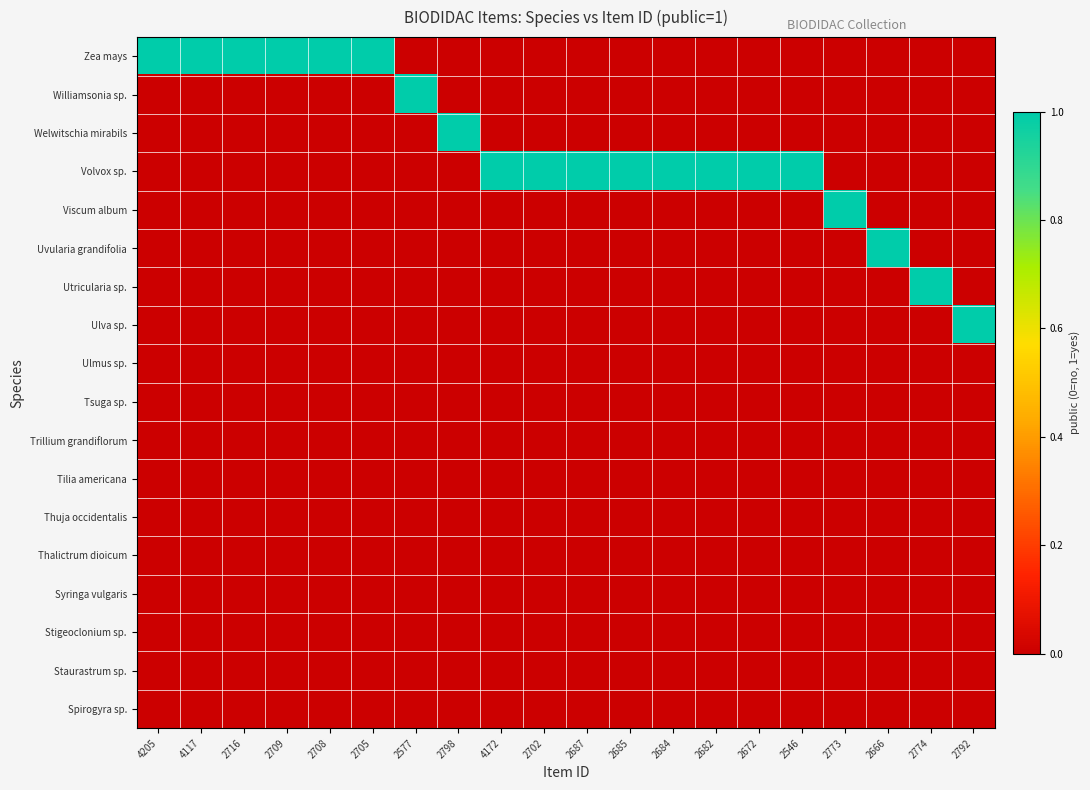

Reading left to right, extract all data points from this chart.

Zea mays: 4205=1	4117=1	2716=1	2709=1	2708=1	2705=1	2577=0	2798=0	4172=0	2702=0	2687=0	2685=0	2684=0	2682=0	2672=0	2546=0	2773=0	2666=0	2774=0	2792=0
Williamsonia sp.: 4205=0	4117=0	2716=0	2709=0	2708=0	2705=0	2577=1	2798=0	4172=0	2702=0	2687=0	2685=0	2684=0	2682=0	2672=0	2546=0	2773=0	2666=0	2774=0	2792=0
Welwitschia mirabils: 4205=0	4117=0	2716=0	2709=0	2708=0	2705=0	2577=0	2798=1	4172=0	2702=0	2687=0	2685=0	2684=0	2682=0	2672=0	2546=0	2773=0	2666=0	2774=0	2792=0
Volvox sp.: 4205=0	4117=0	2716=0	2709=0	2708=0	2705=0	2577=0	2798=0	4172=1	2702=1	2687=1	2685=1	2684=1	2682=1	2672=1	2546=1	2773=0	2666=0	2774=0	2792=0
Viscum album: 4205=0	4117=0	2716=0	2709=0	2708=0	2705=0	2577=0	2798=0	4172=0	2702=0	2687=0	2685=0	2684=0	2682=0	2672=0	2546=0	2773=1	2666=0	2774=0	2792=0
Uvularia grandifolia: 4205=0	4117=0	2716=0	2709=0	2708=0	2705=0	2577=0	2798=0	4172=0	2702=0	2687=0	2685=0	2684=0	2682=0	2672=0	2546=0	2773=0	2666=1	2774=0	2792=0
Utricularia sp.: 4205=0	4117=0	2716=0	2709=0	2708=0	2705=0	2577=0	2798=0	4172=0	2702=0	2687=0	2685=0	2684=0	2682=0	2672=0	2546=0	2773=0	2666=0	2774=1	2792=0
Ulva sp.: 4205=0	4117=0	2716=0	2709=0	2708=0	2705=0	2577=0	2798=0	4172=0	2702=0	2687=0	2685=0	2684=0	2682=0	2672=0	2546=0	2773=0	2666=0	2774=0	2792=1
Ulmus sp.: 4205=0	4117=0	2716=0	2709=0	2708=0	2705=0	2577=0	2798=0	4172=0	2702=0	2687=0	2685=0	2684=0	2682=0	2672=0	2546=0	2773=0	2666=0	2774=0	2792=0
Tsuga sp.: 4205=0	4117=0	2716=0	2709=0	2708=0	2705=0	2577=0	2798=0	4172=0	2702=0	2687=0	2685=0	2684=0	2682=0	2672=0	2546=0	2773=0	2666=0	2774=0	2792=0
Trillium grandiflorum: 4205=0	4117=0	2716=0	2709=0	2708=0	2705=0	2577=0	2798=0	4172=0	2702=0	2687=0	2685=0	2684=0	2682=0	2672=0	2546=0	2773=0	2666=0	2774=0	2792=0
Tilia americana: 4205=0	4117=0	2716=0	2709=0	2708=0	2705=0	2577=0	2798=0	4172=0	2702=0	2687=0	2685=0	2684=0	2682=0	2672=0	2546=0	2773=0	2666=0	2774=0	2792=0
Thuja occidentalis: 4205=0	4117=0	2716=0	2709=0	2708=0	2705=0	2577=0	2798=0	4172=0	2702=0	2687=0	2685=0	2684=0	2682=0	2672=0	2546=0	2773=0	2666=0	2774=0	2792=0
Thalictrum dioicum: 4205=0	4117=0	2716=0	2709=0	2708=0	2705=0	2577=0	2798=0	4172=0	2702=0	2687=0	2685=0	2684=0	2682=0	2672=0	2546=0	2773=0	2666=0	2774=0	2792=0
Syringa vulgaris: 4205=0	4117=0	2716=0	2709=0	2708=0	2705=0	2577=0	2798=0	4172=0	2702=0	2687=0	2685=0	2684=0	2682=0	2672=0	2546=0	2773=0	2666=0	2774=0	2792=0
Stigeoclonium sp.: 4205=0	4117=0	2716=0	2709=0	2708=0	2705=0	2577=0	2798=0	4172=0	2702=0	2687=0	2685=0	2684=0	2682=0	2672=0	2546=0	2773=0	2666=0	2774=0	2792=0
Staurastrum sp.: 4205=0	4117=0	2716=0	2709=0	2708=0	2705=0	2577=0	2798=0	4172=0	2702=0	2687=0	2685=0	2684=0	2682=0	2672=0	2546=0	2773=0	2666=0	2774=0	2792=0
Spirogyra sp.: 4205=0	4117=0	2716=0	2709=0	2708=0	2705=0	2577=0	2798=0	4172=0	2702=0	2687=0	2685=0	2684=0	2682=0	2672=0	2546=0	2773=0	2666=0	2774=0	2792=0